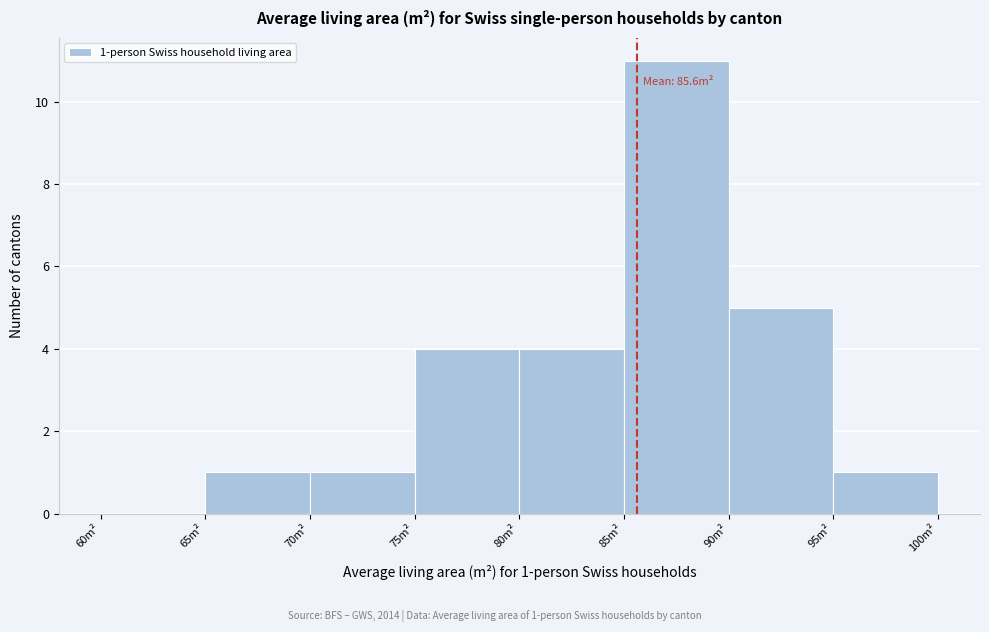

Which range on the x-axis has the tallest bar?

85 to 90